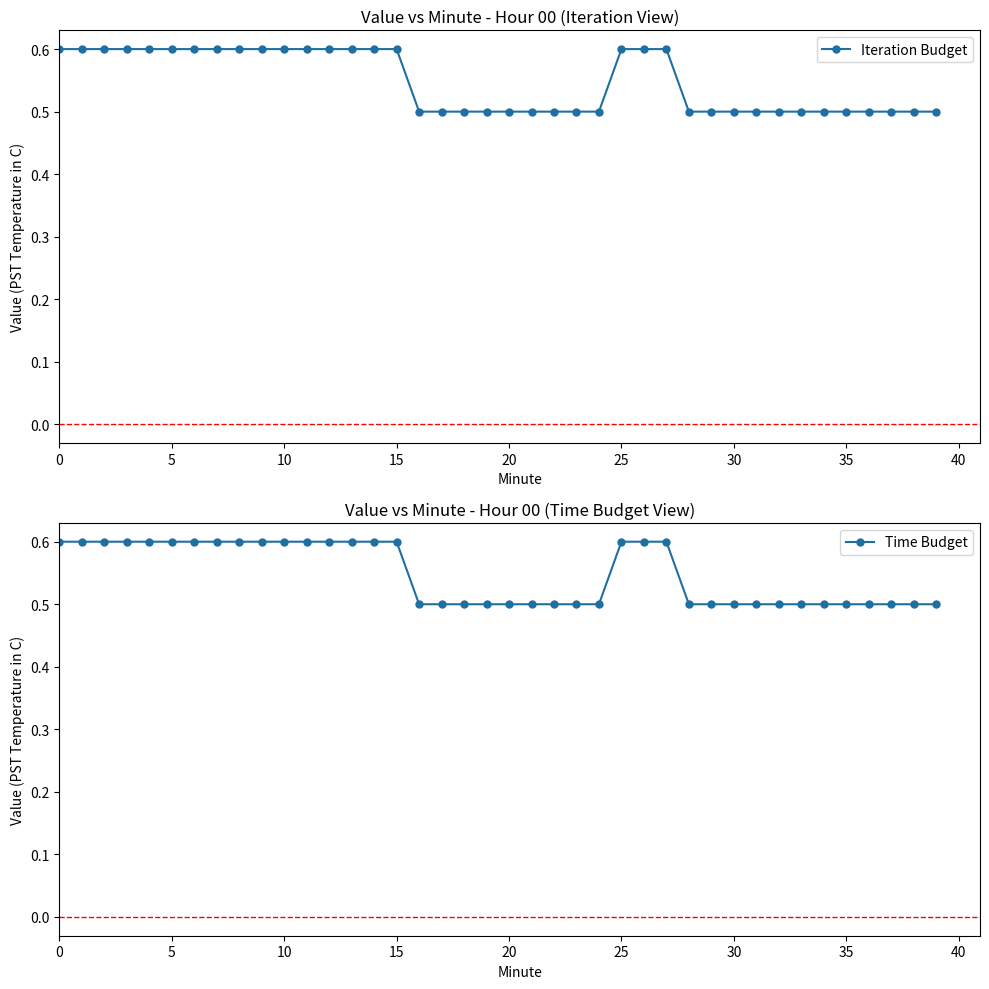

Is it true that Time Budget equals 0.8 at 0?

False